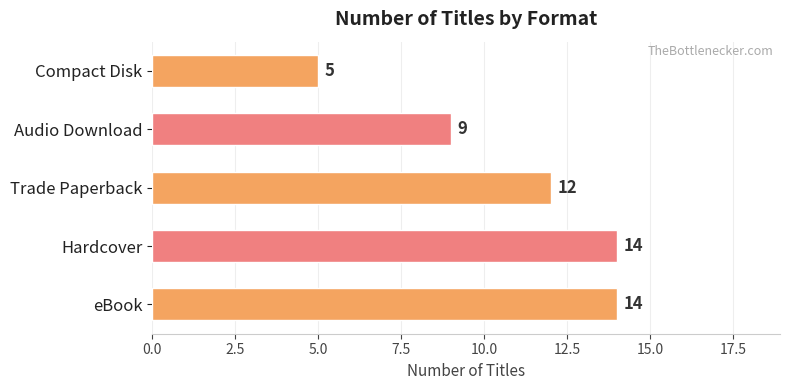

Count the values in the range 9 to 14.

4